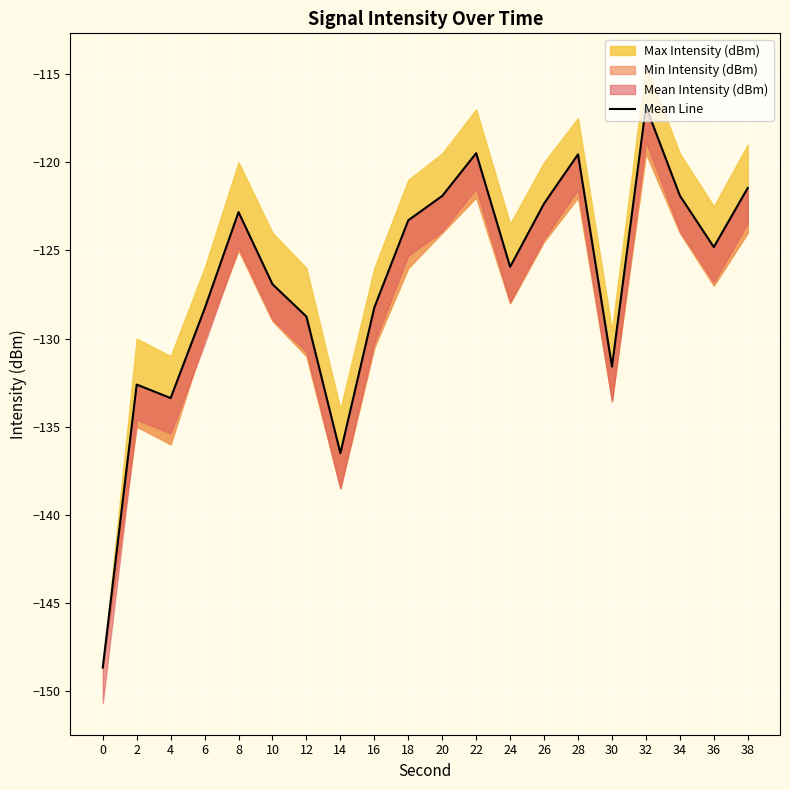

How many points are higher than both their immediate neighbors (excluding endpoints)?

5